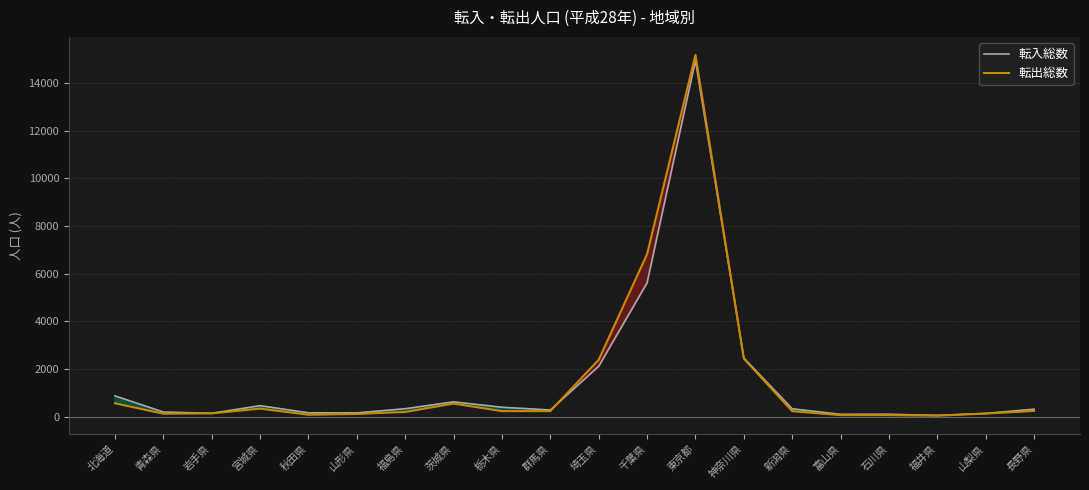

Reading left to right, what are all the values shown in this chart?

転入総数: 871	195	142	462	162	159	334	622	395	281	2114	5614	14944	2464	332	99	102	53	137	314
転出総数: 562	125	140	338	82	115	198	550	233	234	2389	6817	15172	2438	231	66	65	43	131	241